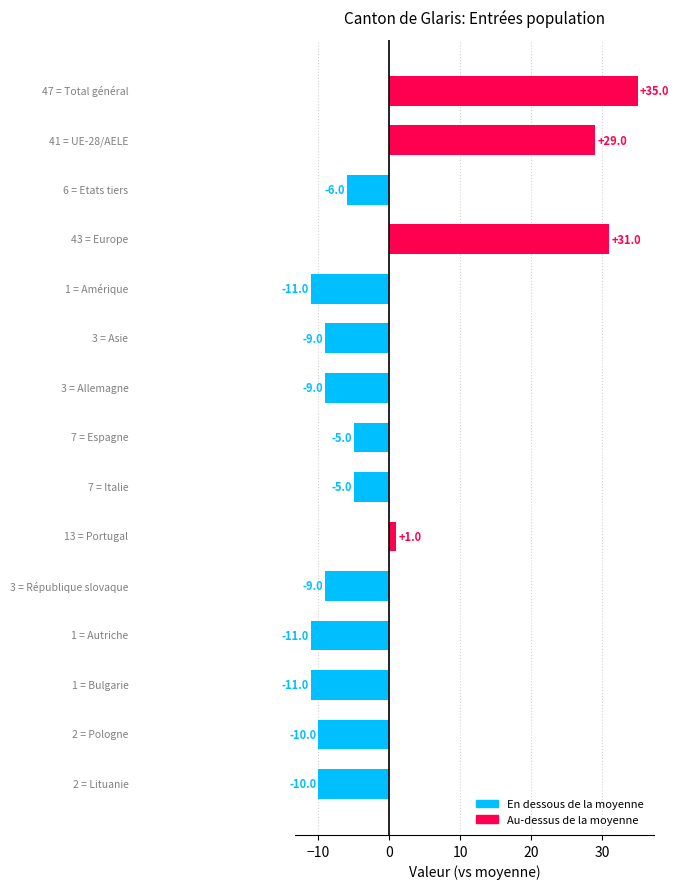

How many positive values are there?

4